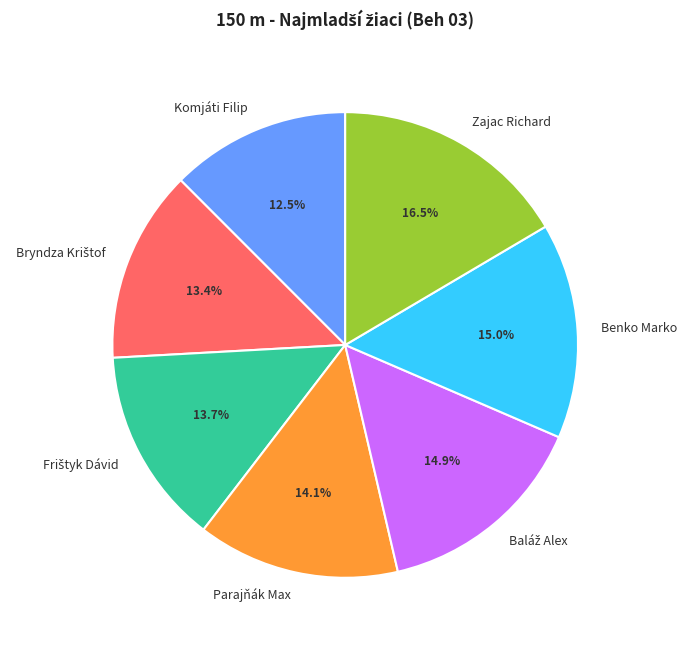

What is the total percentage of Zajac Richard and Parajňák Max?

30.6%